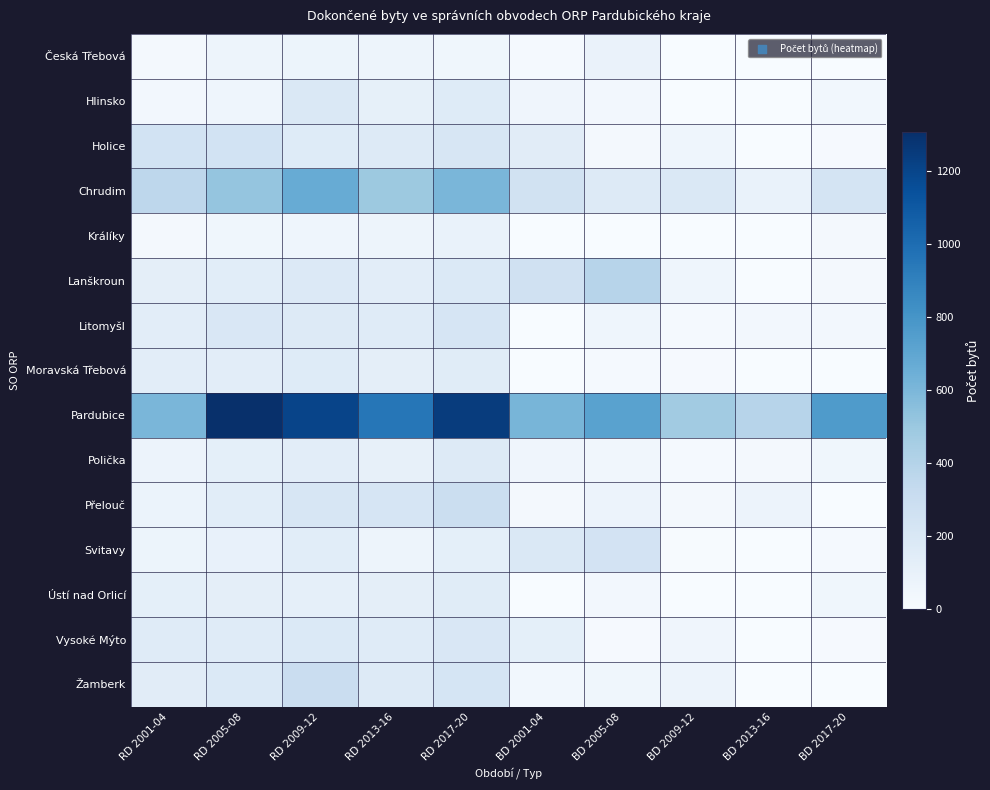

At which category does the chart reach its peak across all series?

RD 2005-08